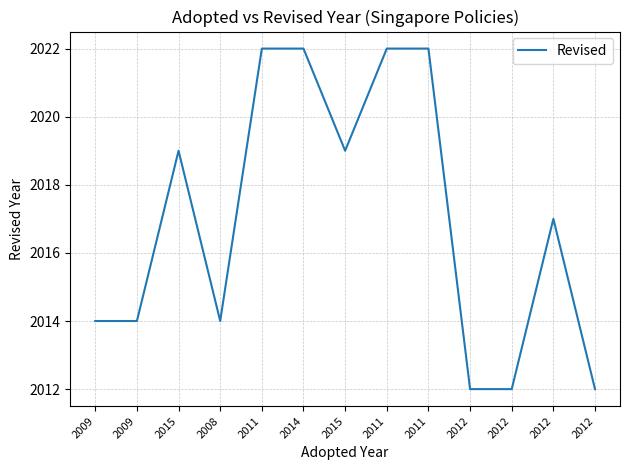

Does the chart have visible grid lines?

Yes